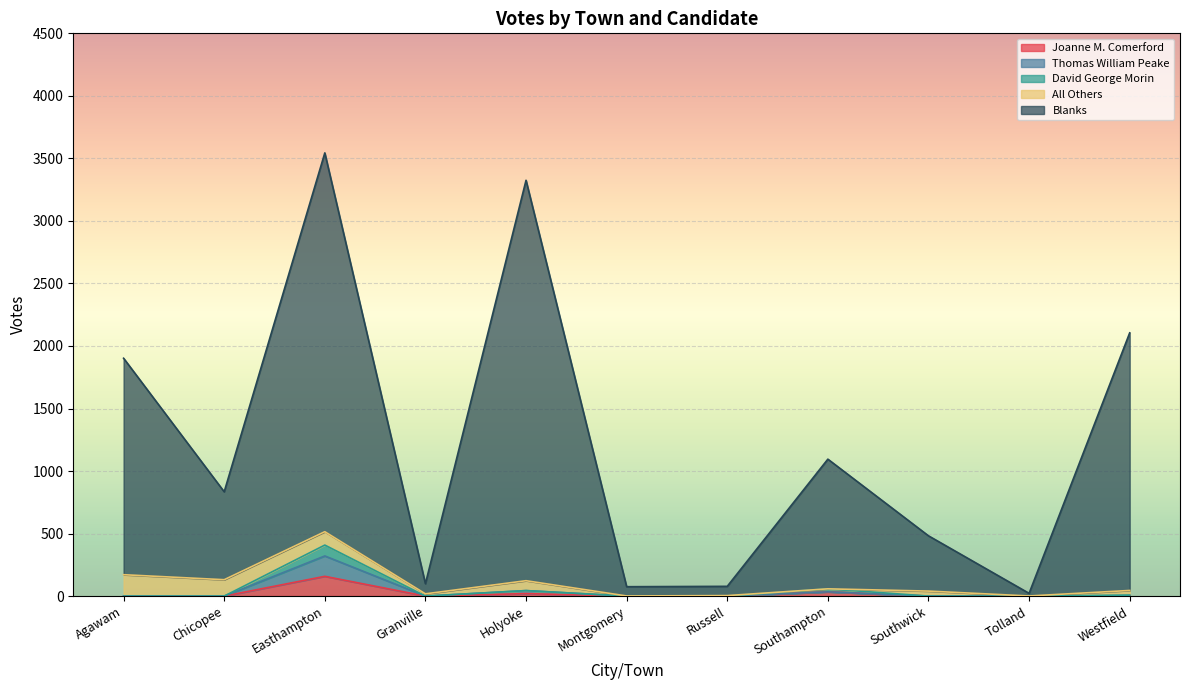

What is the difference between the highest and lowest values at Granville?

99